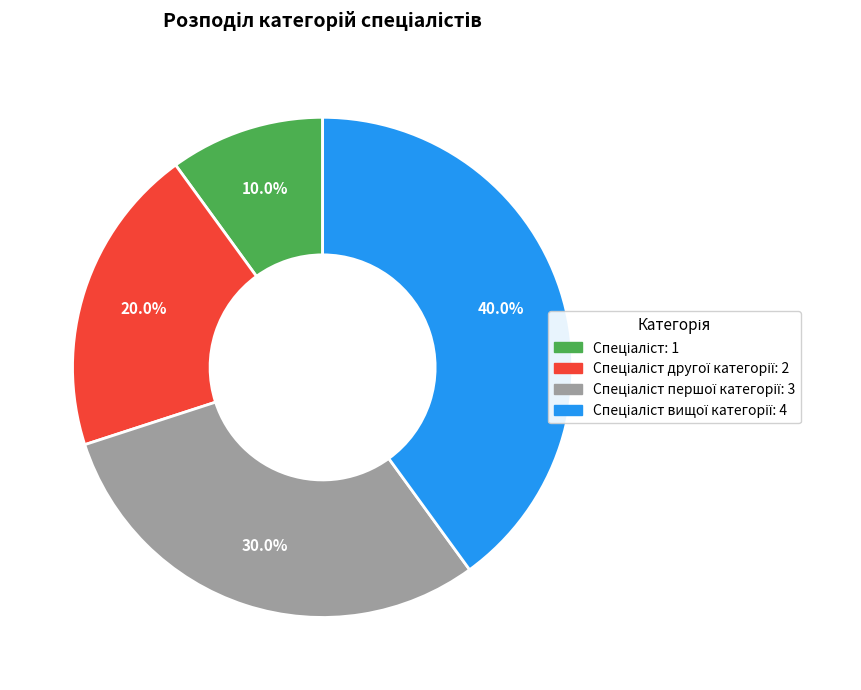

Is there any slice that represents more than half of the pie?

No